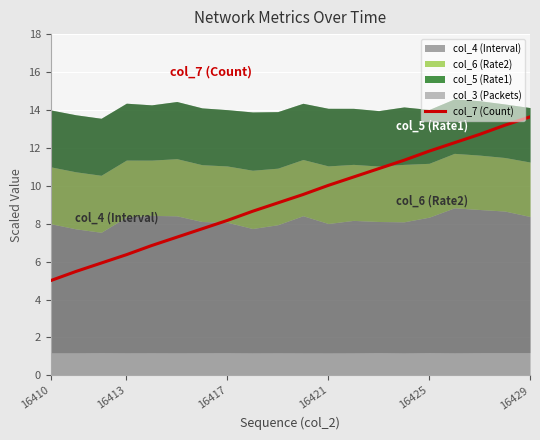

Is it true that the value at 12 is 10.5?

True